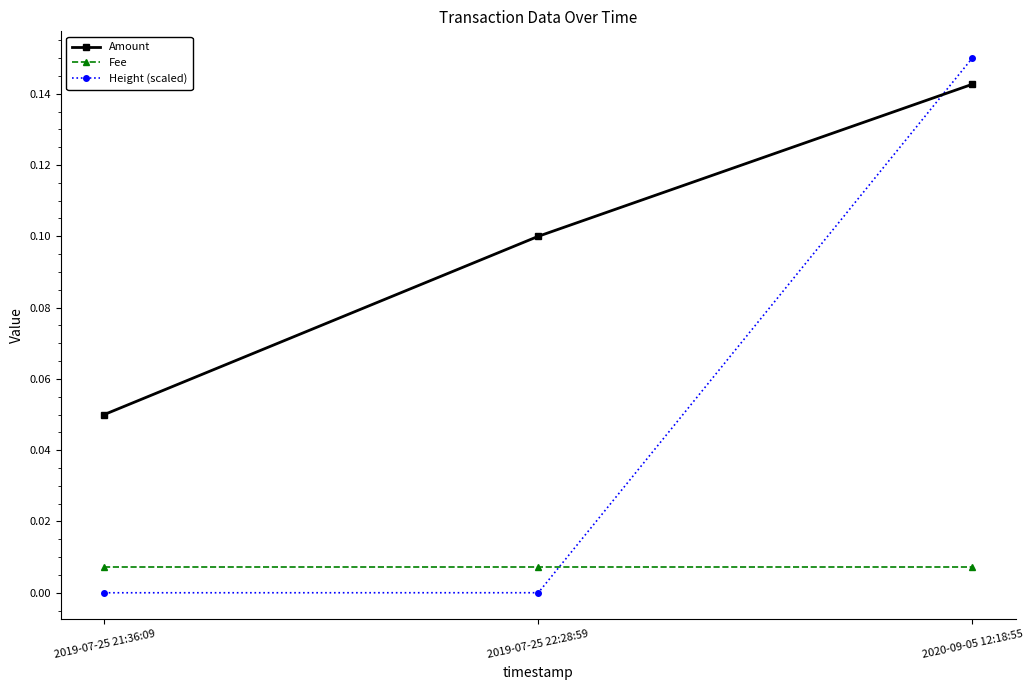

Which series has the largest range (max minus min)?

Height (scaled)